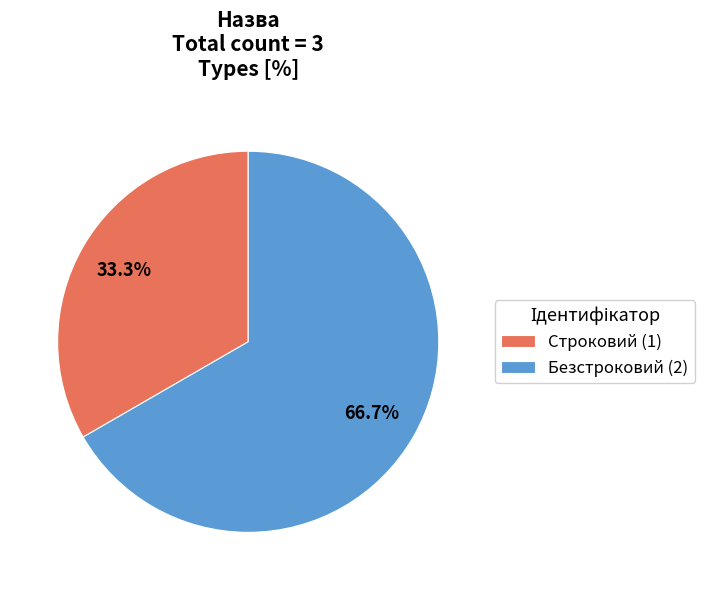

To the nearest percent, what percentage of the pie is Безстроковий?

67%